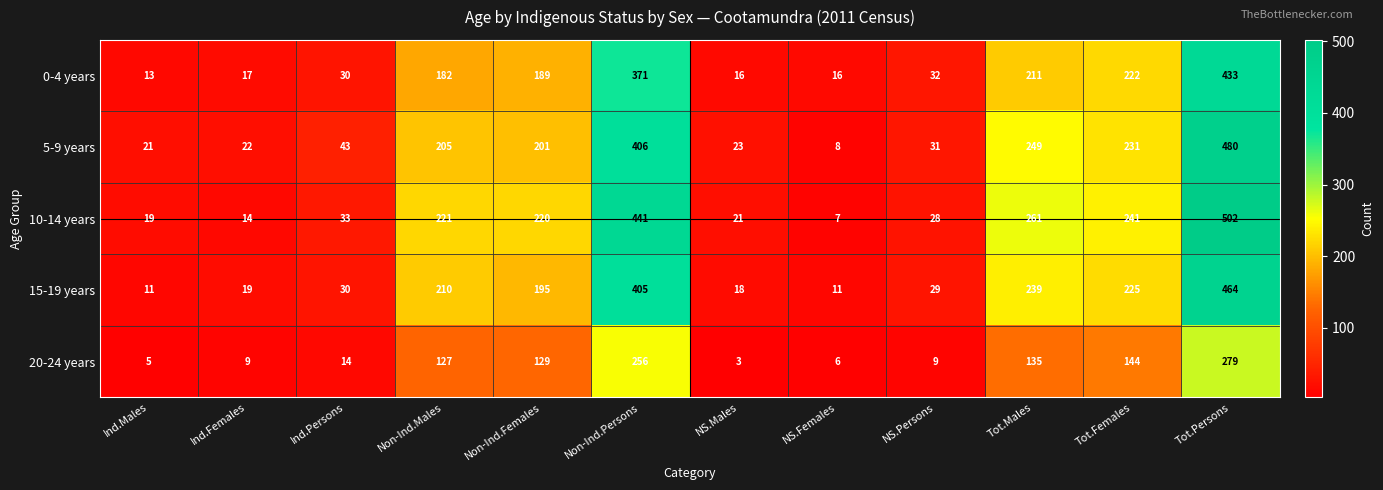

What is the total value across all series at Ind.Persons?

150